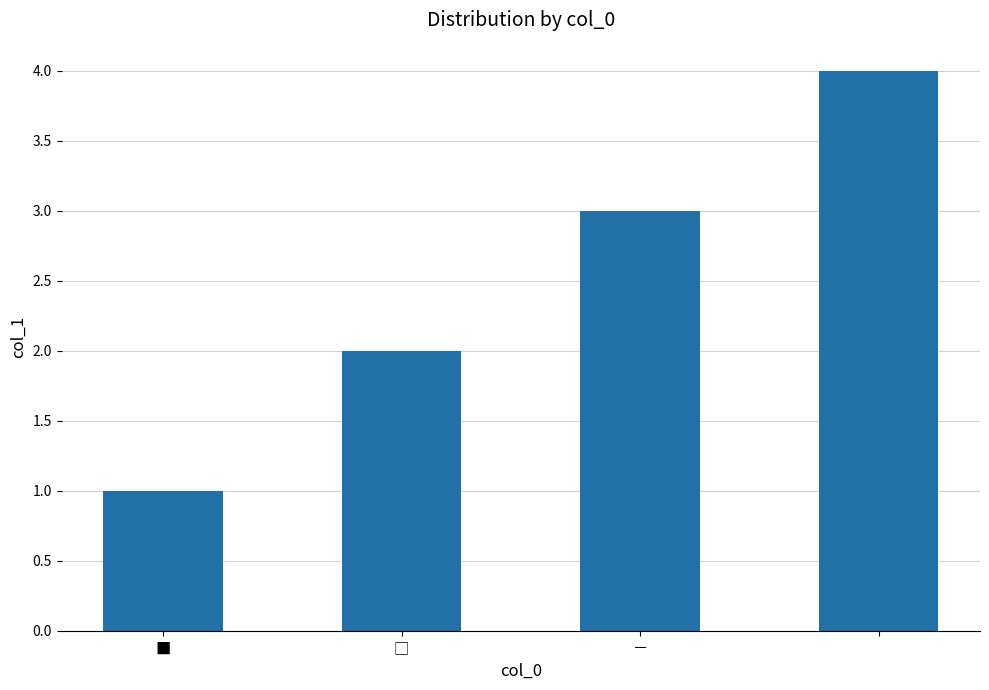

What is the difference between the maximum and minimum values?

3